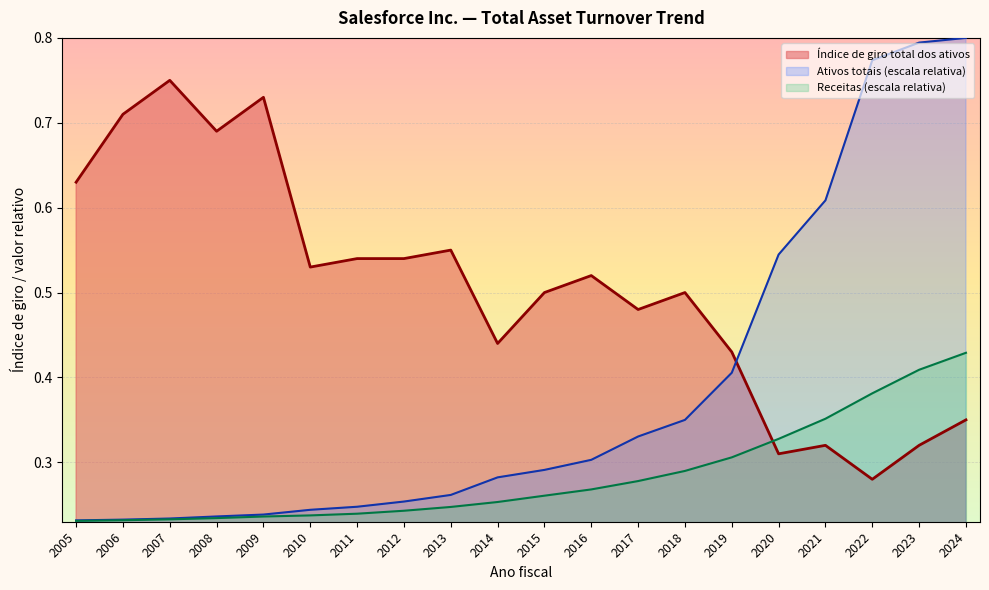

How many series are shown in this chart?

3